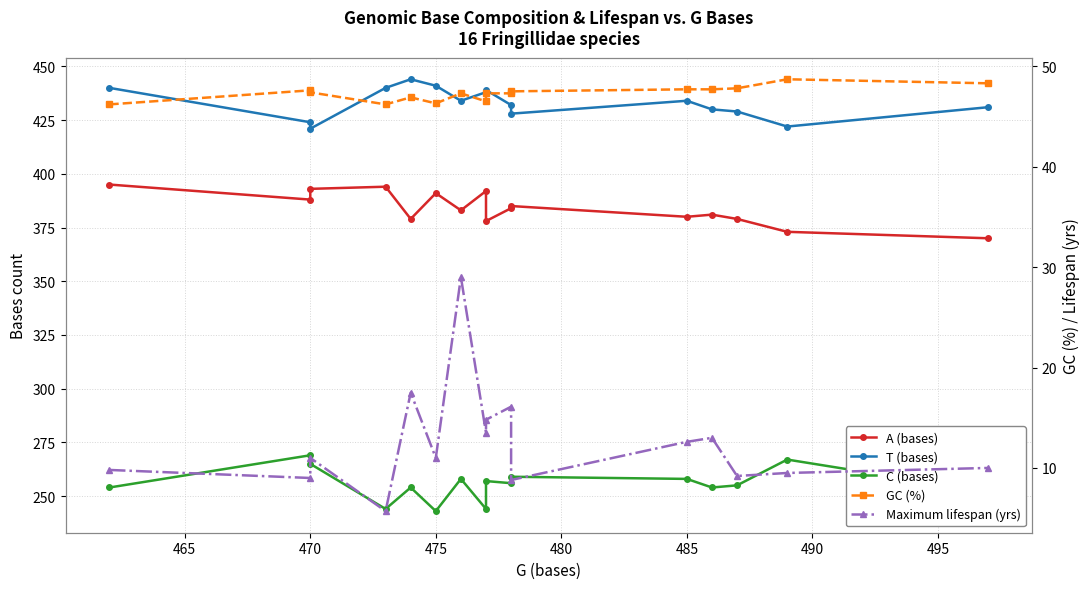

What is the average value of the Maximum lifespan (yrs) series?

12.5